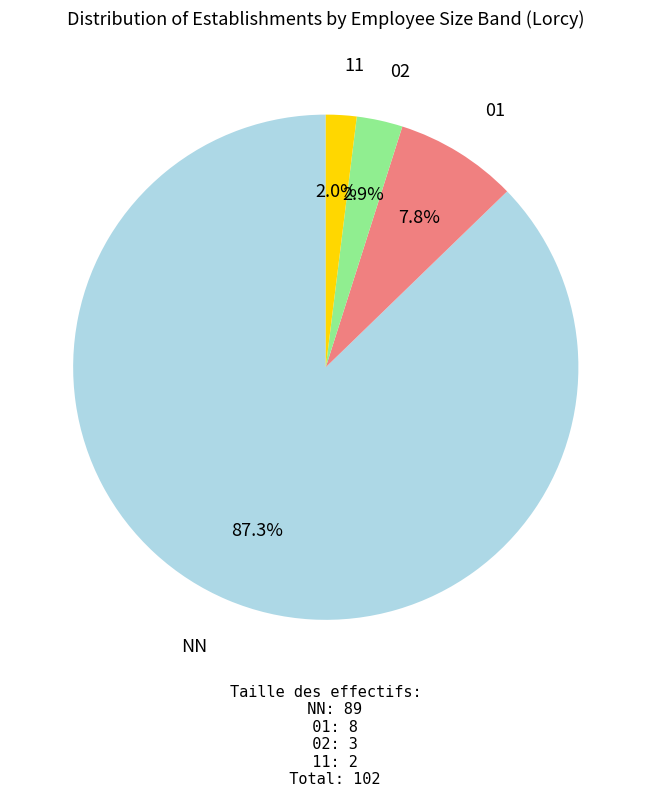

Does any single category account for the majority?

Yes